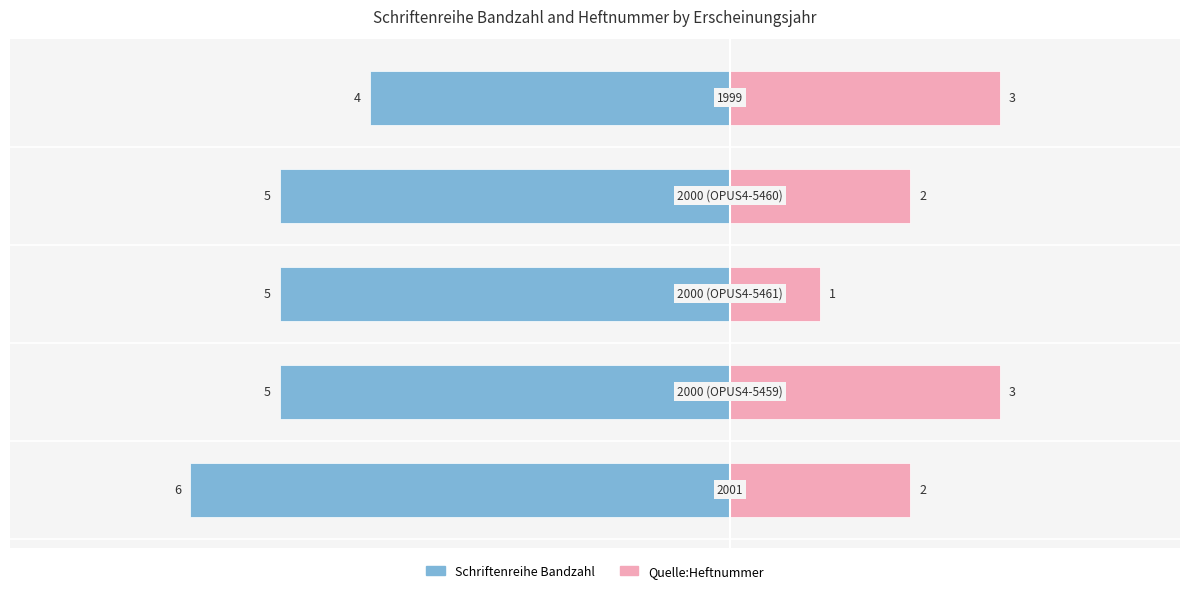

Does the chart contain stacked bars?

No